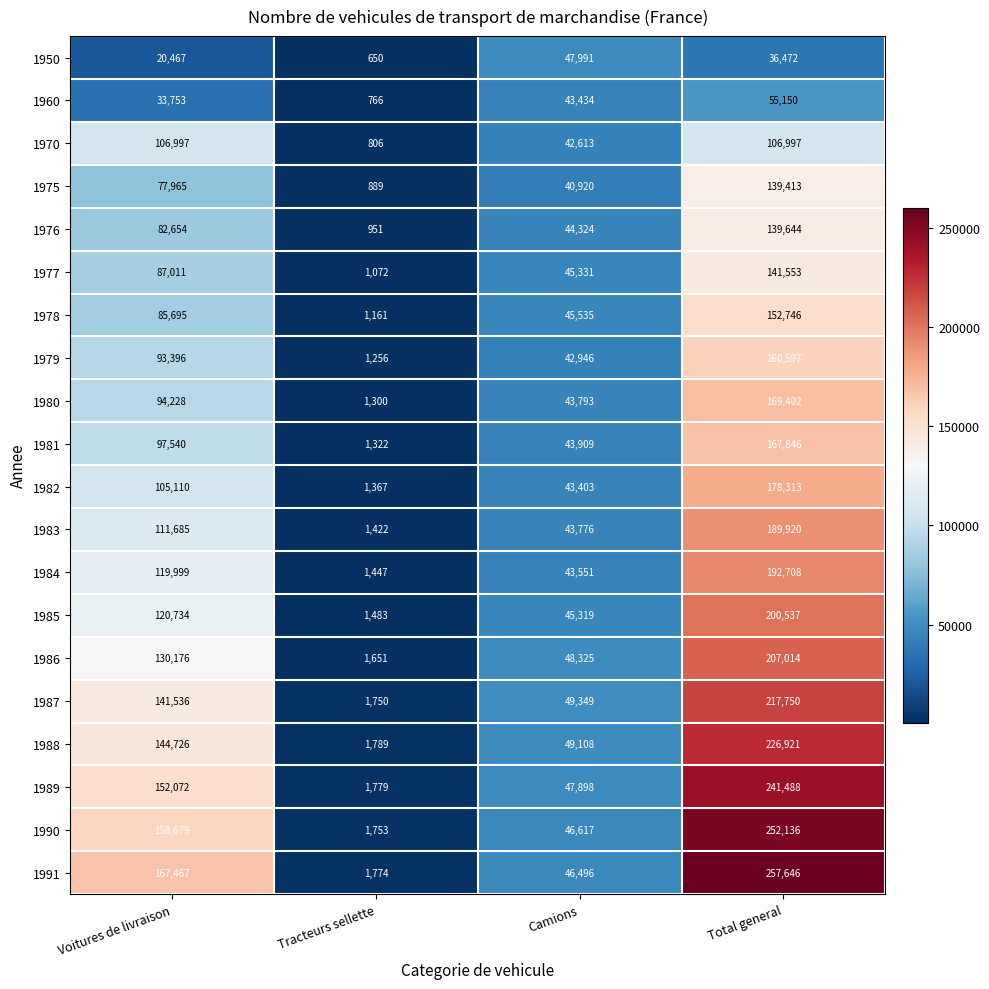

Read the 1970 value at Voitures de livraison.

106997